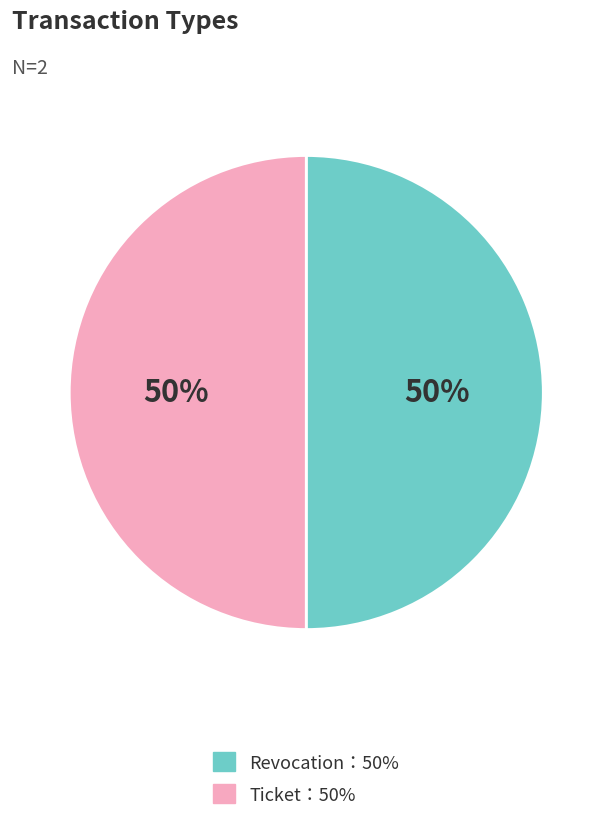

What is the ratio of the value at Ticket：50% to the value at Revocation：50%?

1.0